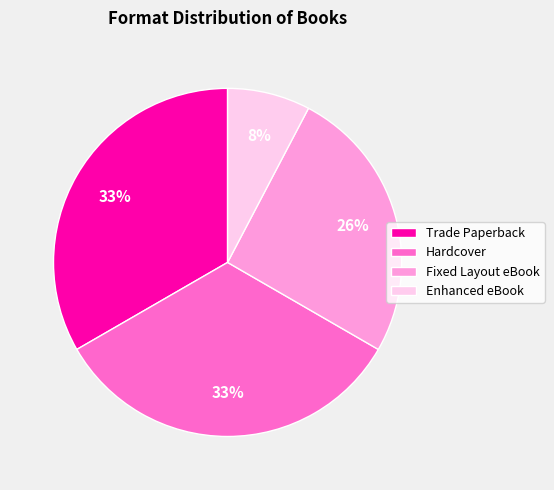

Which slice is the smallest?

Enhanced eBook